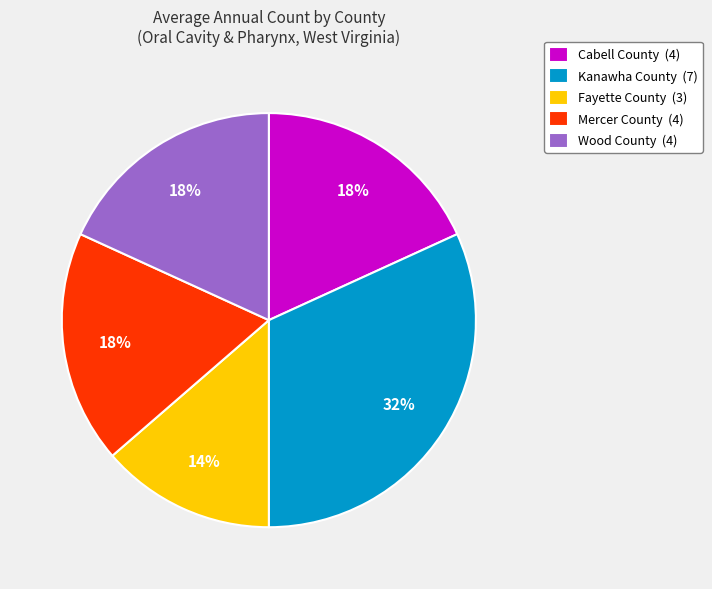

How many slices are in this pie chart?

5